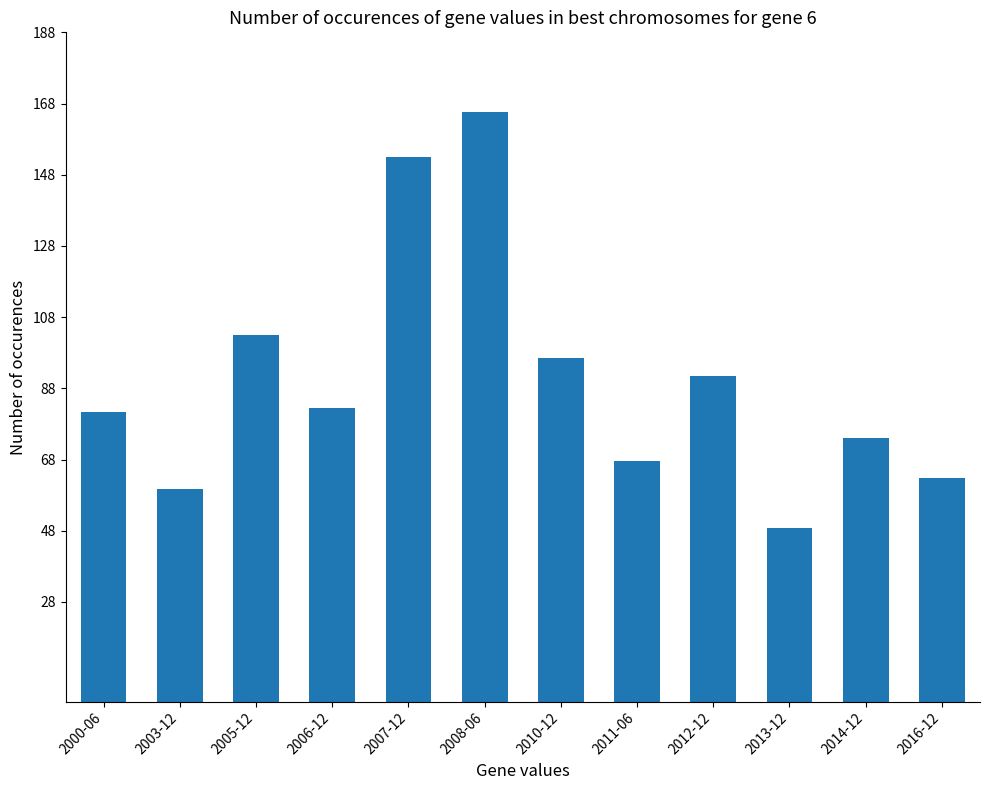

What is the change in value from 2008-06 to 2014-12?

-91.5